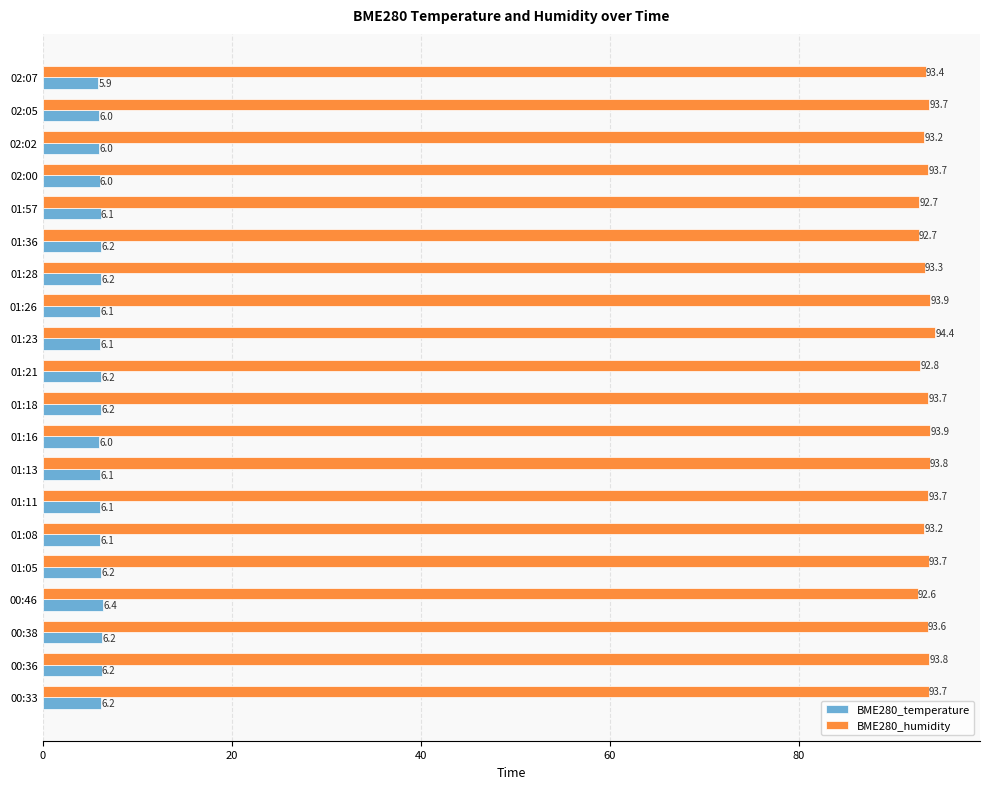

List the series in order of their overall mean, highest first.

BME280_humidity, BME280_temperature